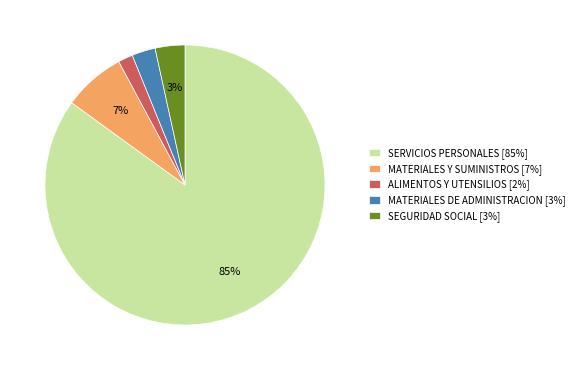

To the nearest percent, what portion does SEGURIDAD SOCIAL represent?

3%